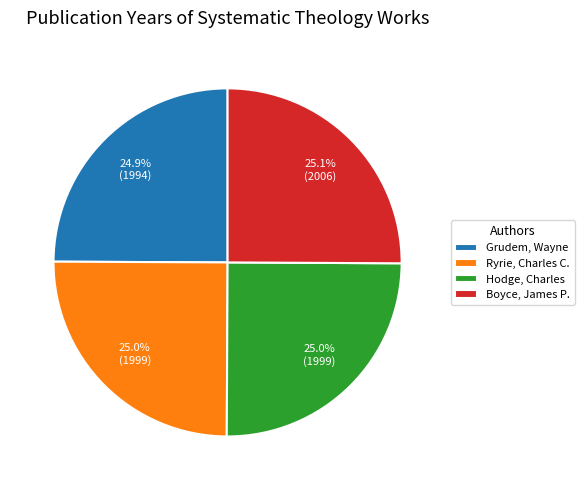

Is it true that Hodge, Charles is 25% of the pie?

True